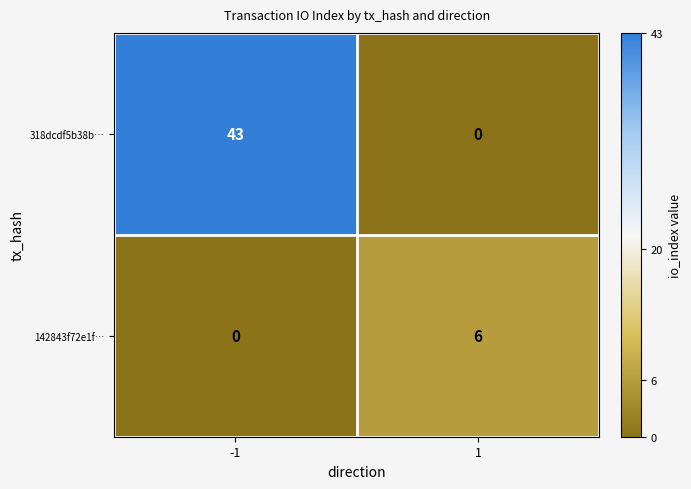

Is it true that 318dcdf5b38b… equals -18 at 1?

False